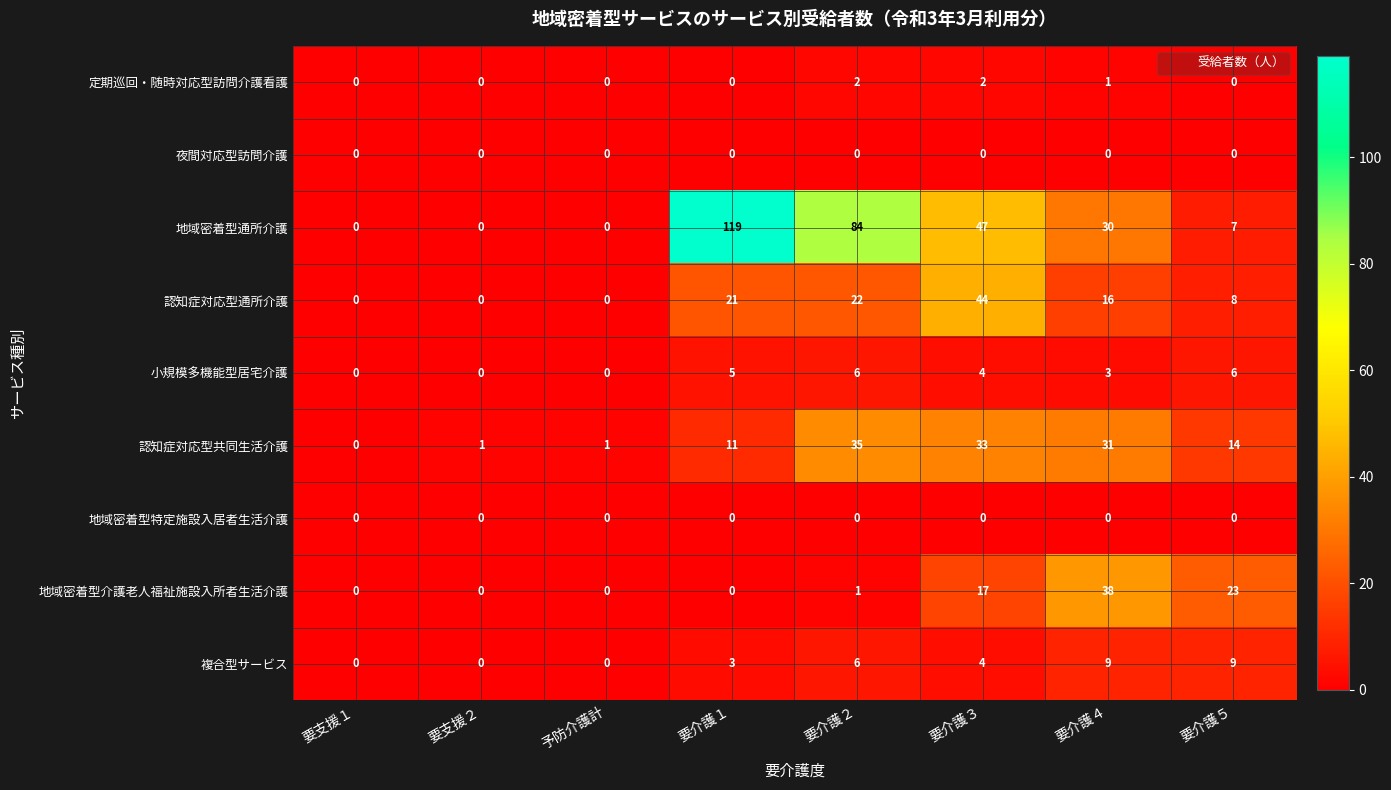

How many data points does each series have?

8